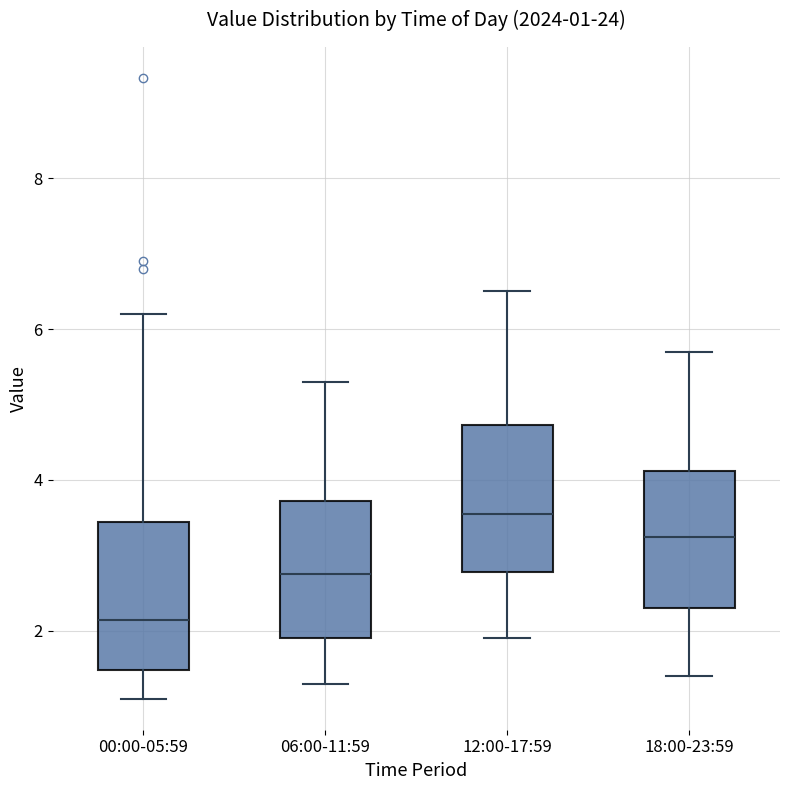

Which box has the lowest median line?

00:00-05:59